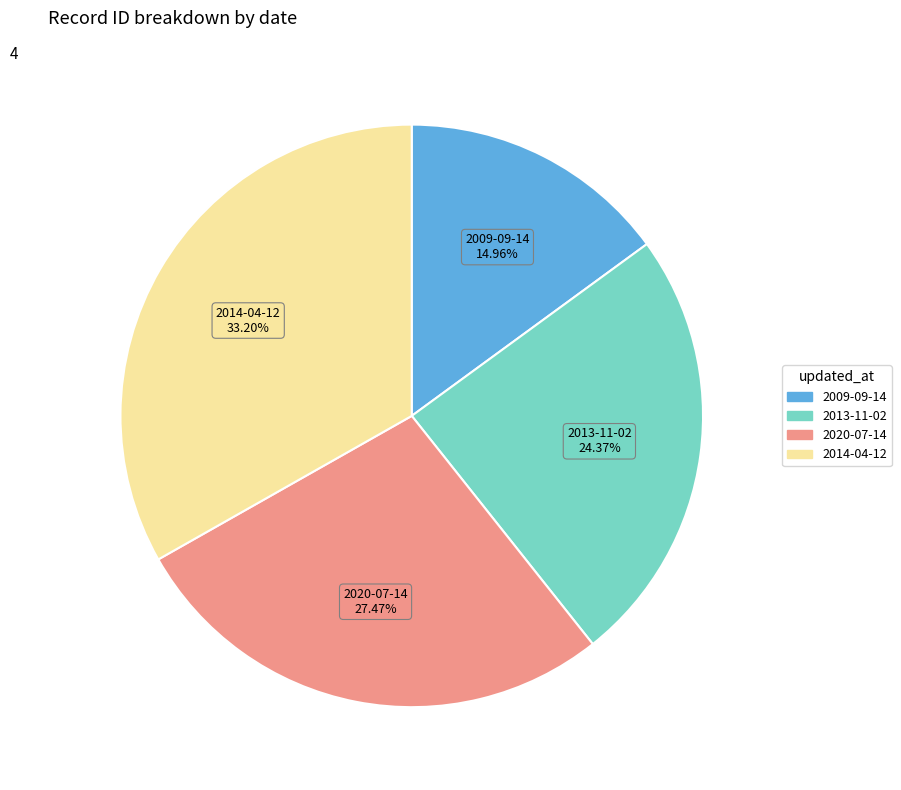

Does 2014-04-12 represent more than half of the total?

No